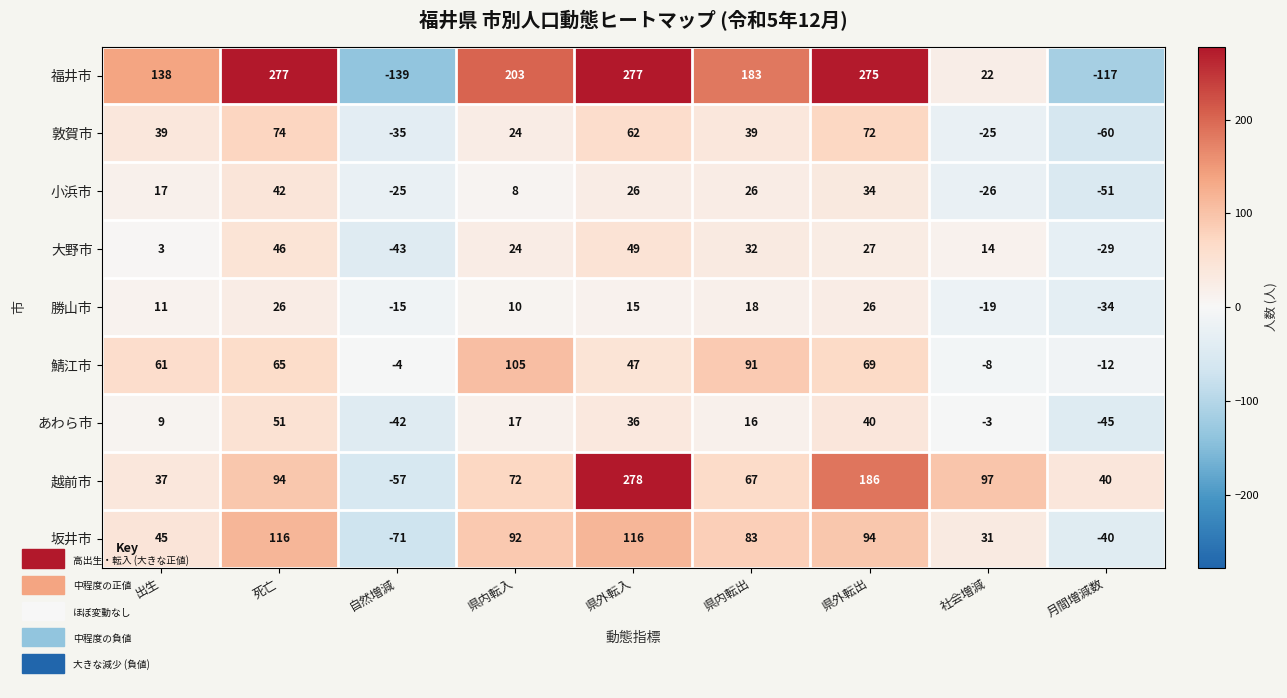

Is the value of 坂井市 at 県外転出 greater than the value of 越前市 at 社会増減?

No